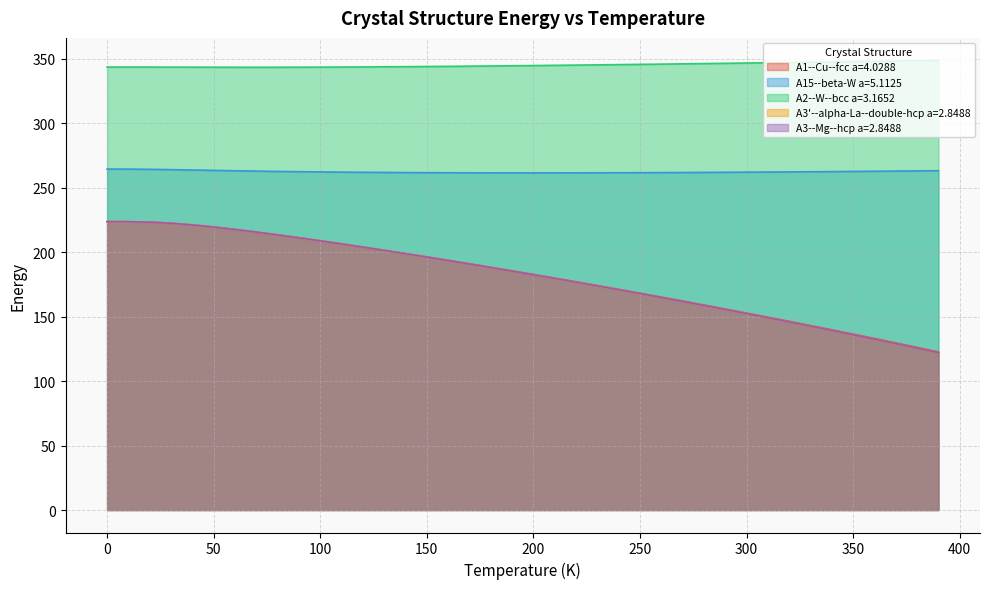

What is the total value across all series at 80.0?

1245.8